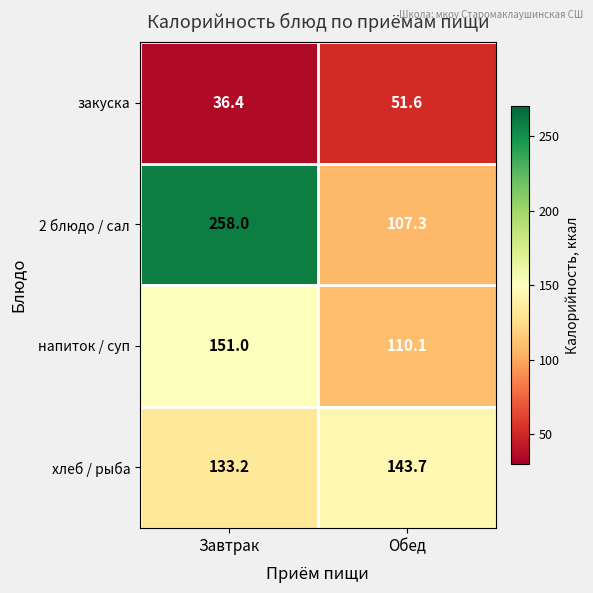

At which category is the sum across all series the highest?

Завтрак